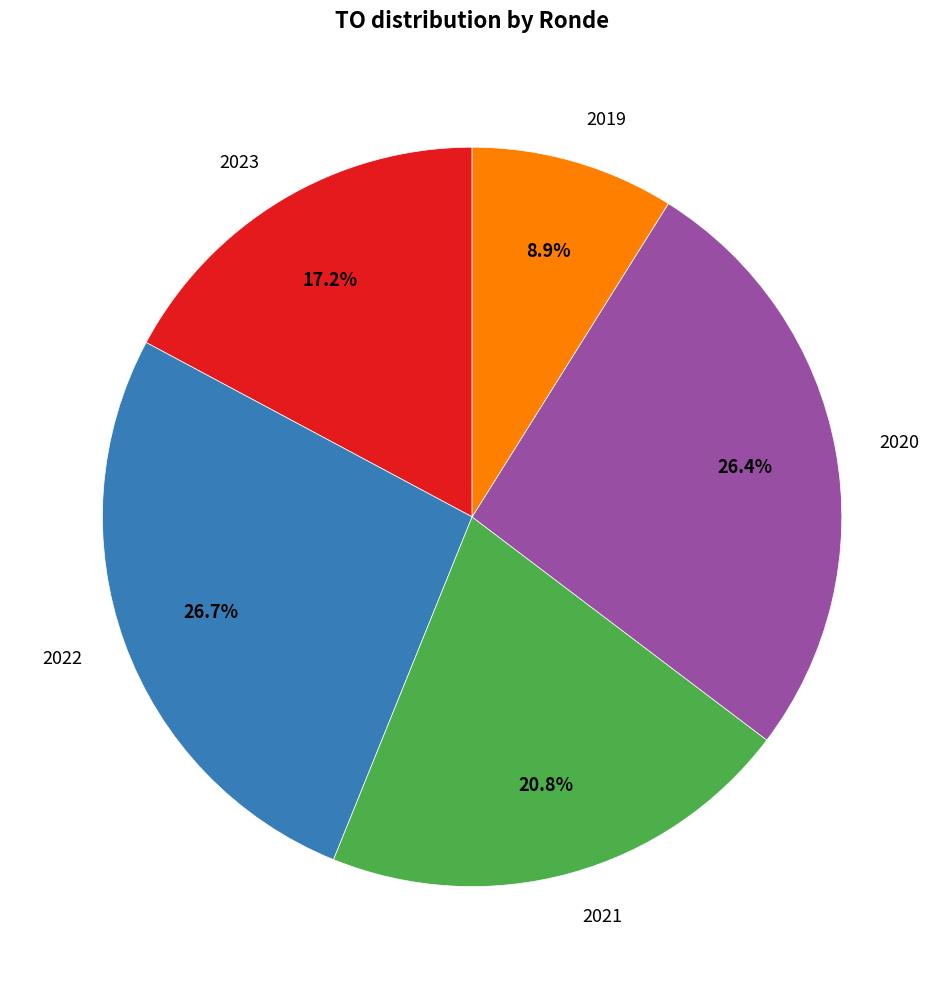

Does 2023 account for over 50% of the chart?

No